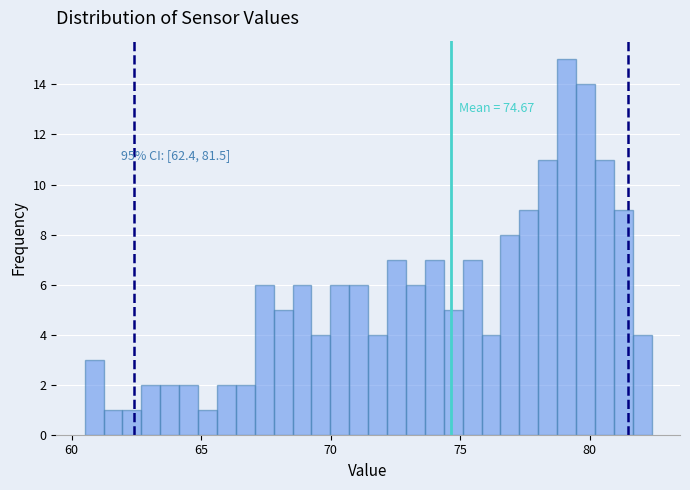

Read against the x-axis, roughly where is the centre of the tallest bar?

79.0